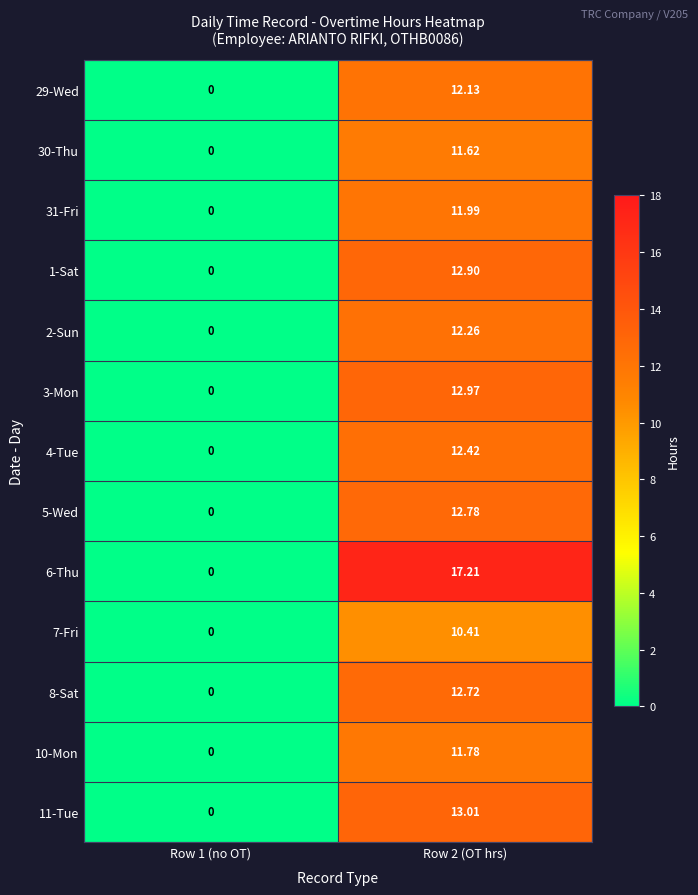

Count the number of data series in this chart.

13